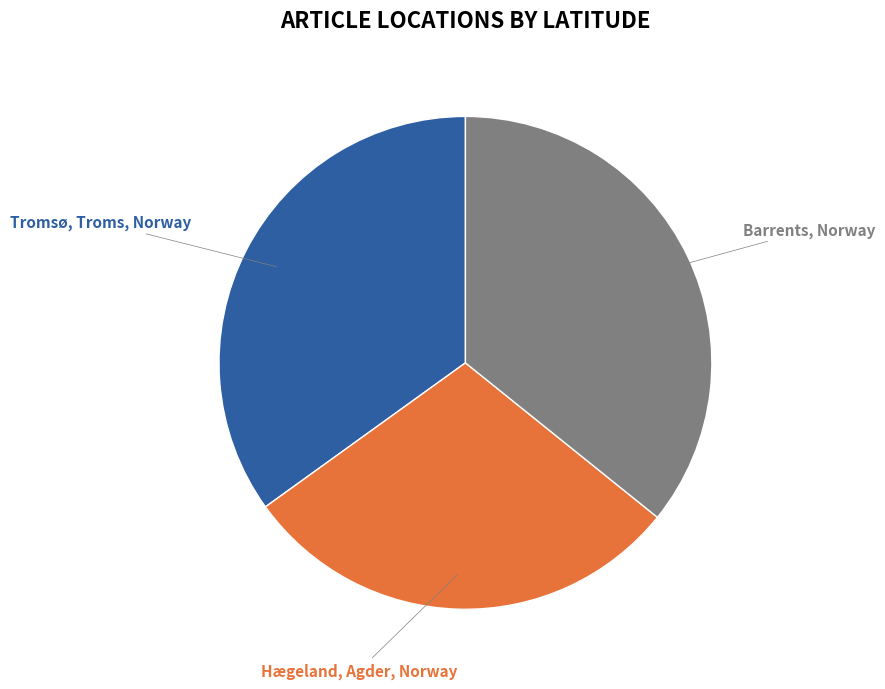

Is the sum of Barrents, Norway and Tromsø, Troms, Norway greater than half?

Yes